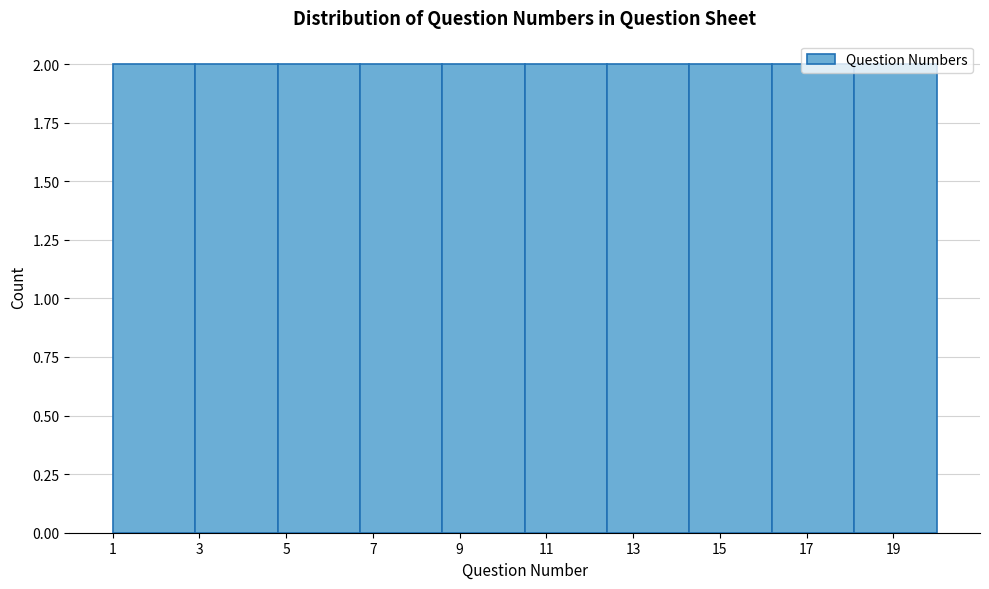

Reading left to right, list every bar in this chart as the range it spans on the x-axis followed by its height. Neither the bar edges nor the heights are printed on the chart, so give them approximately, as read against the axes.

1.0 to 2.9: 2
2.9 to 4.8: 2
4.8 to 6.7: 2
6.7 to 8.6: 2
8.6 to 10.5: 2
10.5 to 12.4: 2
12.4 to 14.3: 2
14.3 to 16.2: 2
16.2 to 18.1: 2
18.1 to 20.0: 2